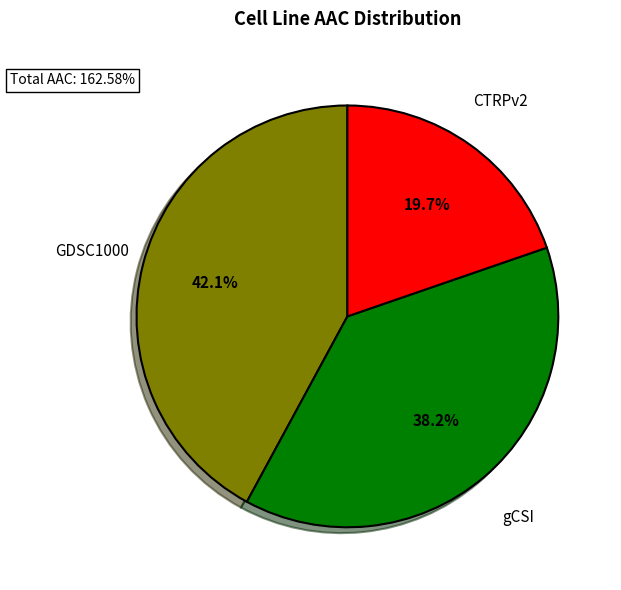

How many segments does this pie chart have?

3